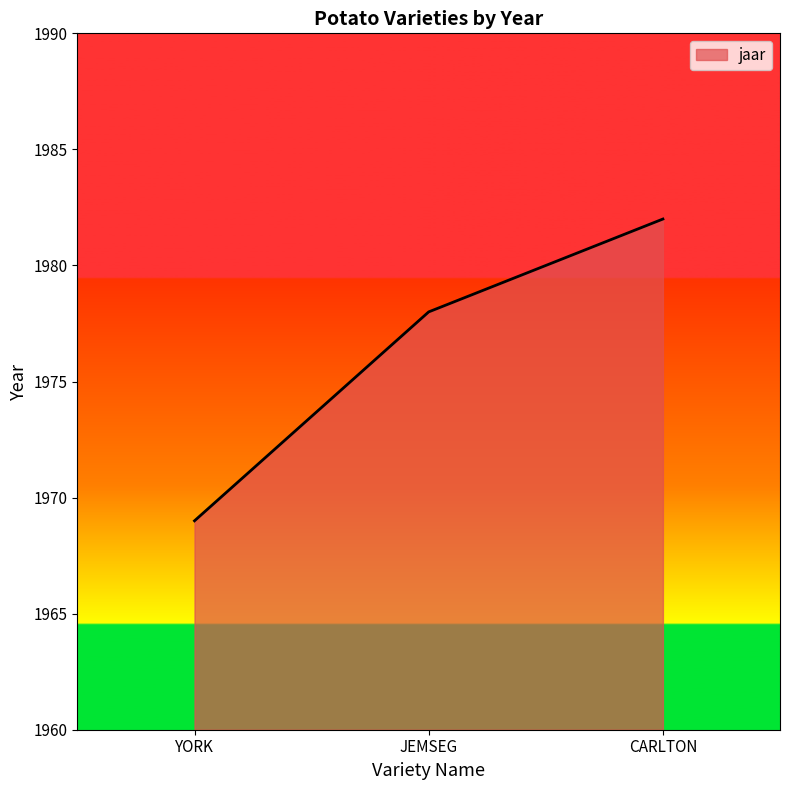

List the labels in order of value, smallest first.

YORK, JEMSEG, CARLTON